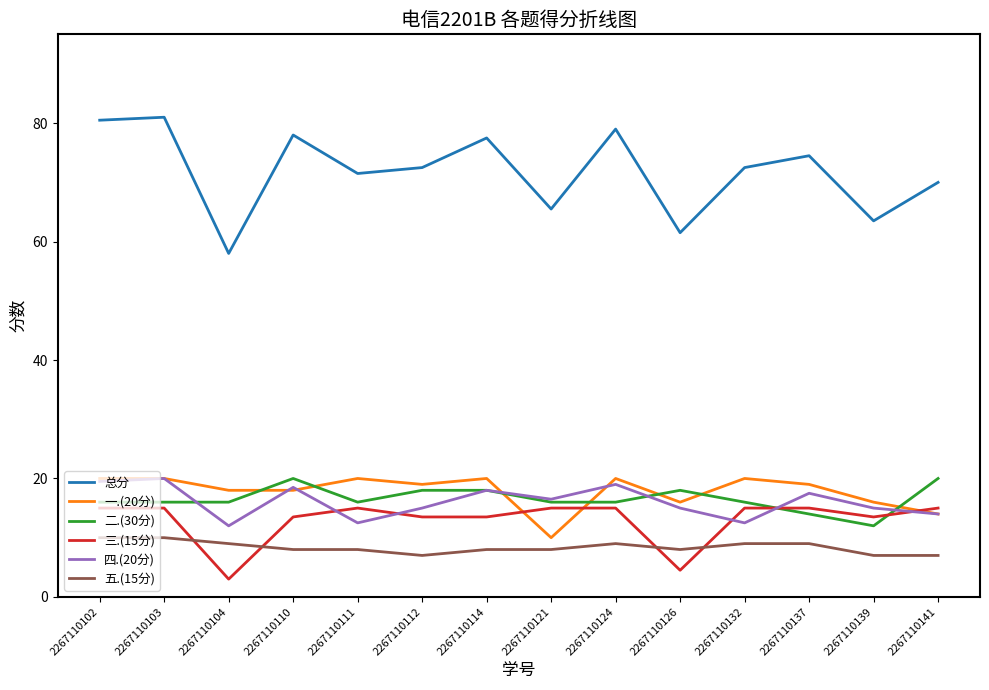

What is the greatest value displayed?

81.0